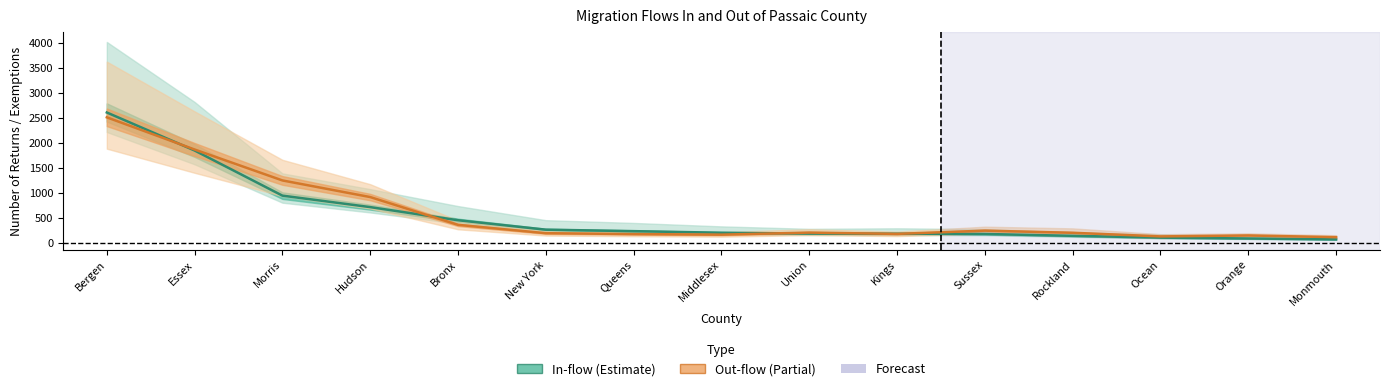

What is the sum of the In-flow (Returns center) values at Middlesex and Ocean?

300.0